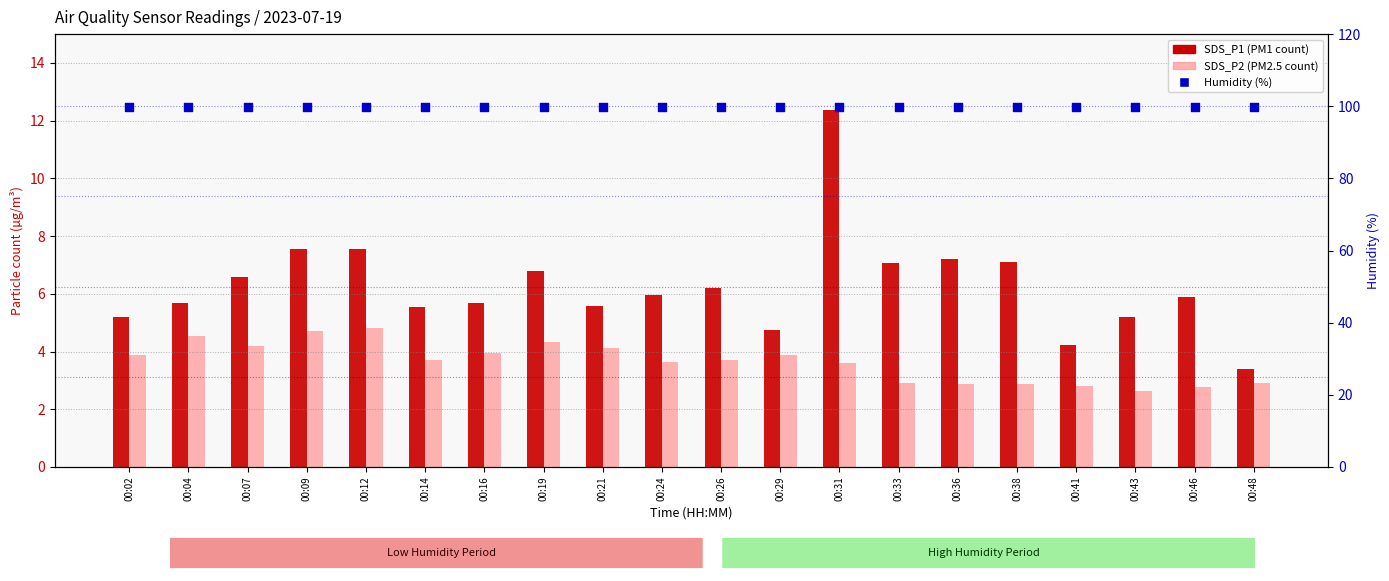

Which series has the largest Y range (max minus min)?

SDS_P1